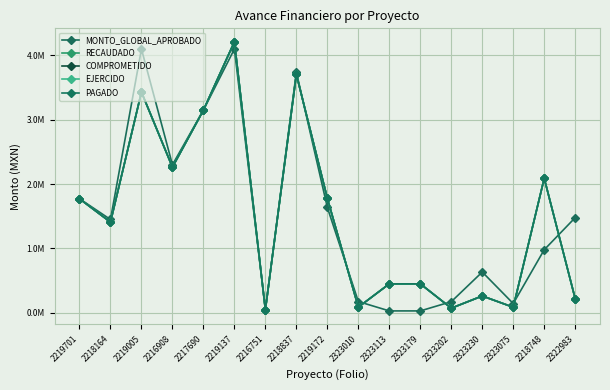

What is the total value across all series at 2218748?

9340508.3